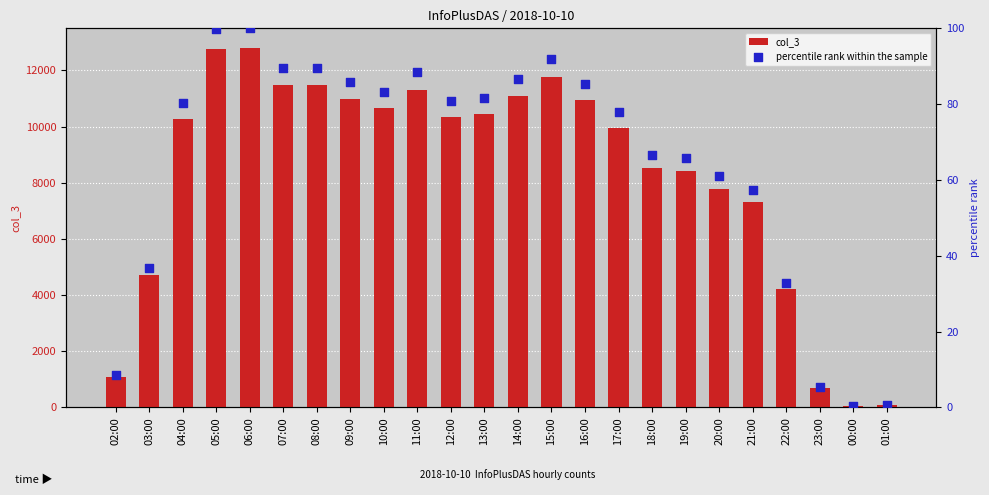

What is the total value across all series at 17:00?

10037.9